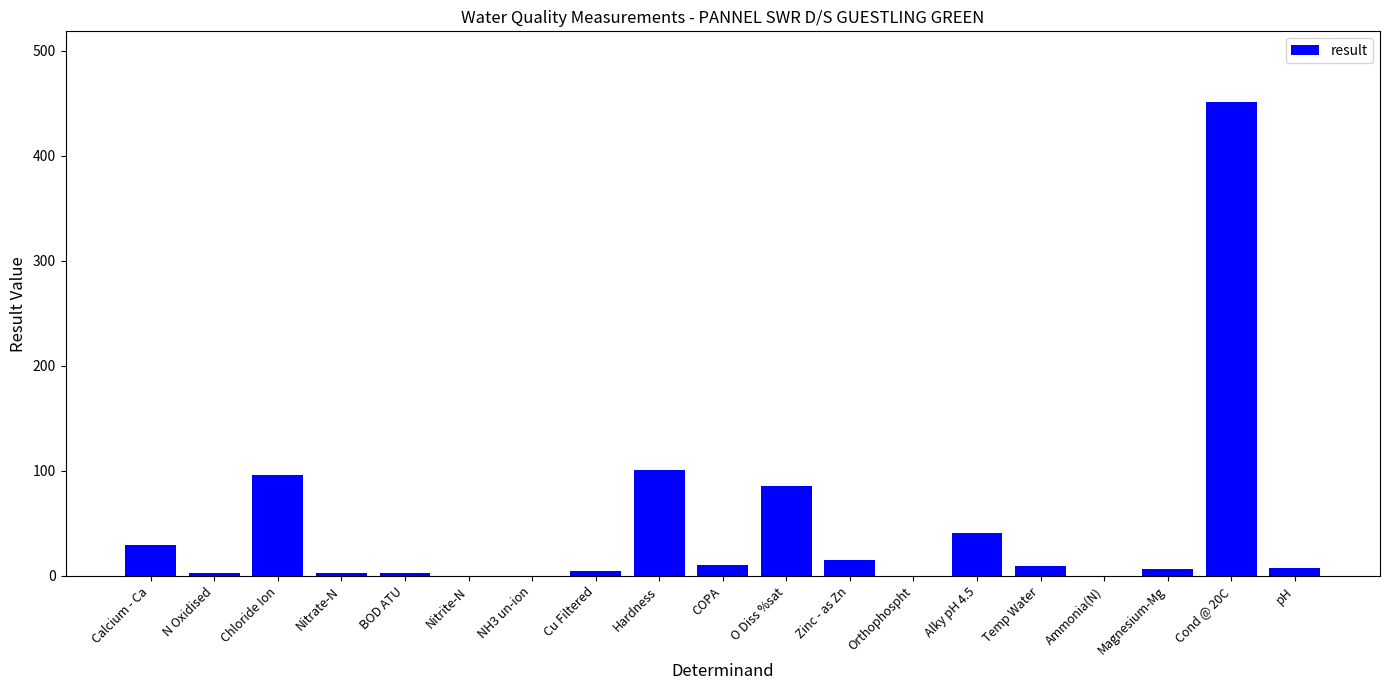

Are the bars horizontal?

No